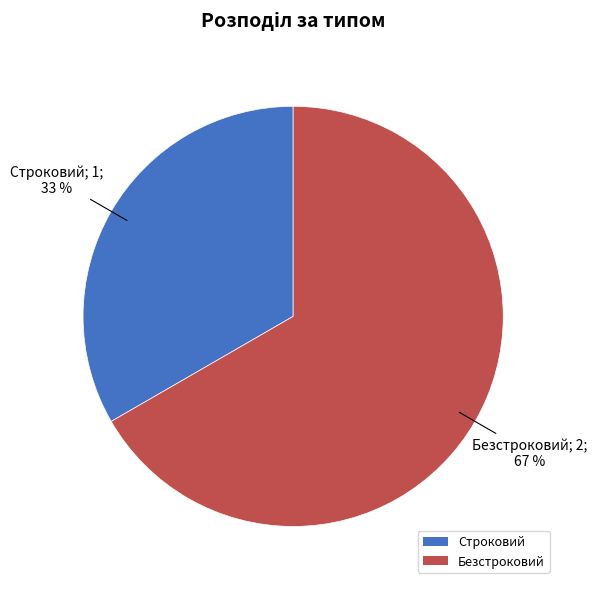

To the nearest percent, what is the combined percentage of Безстроковий and Строковий?

100%